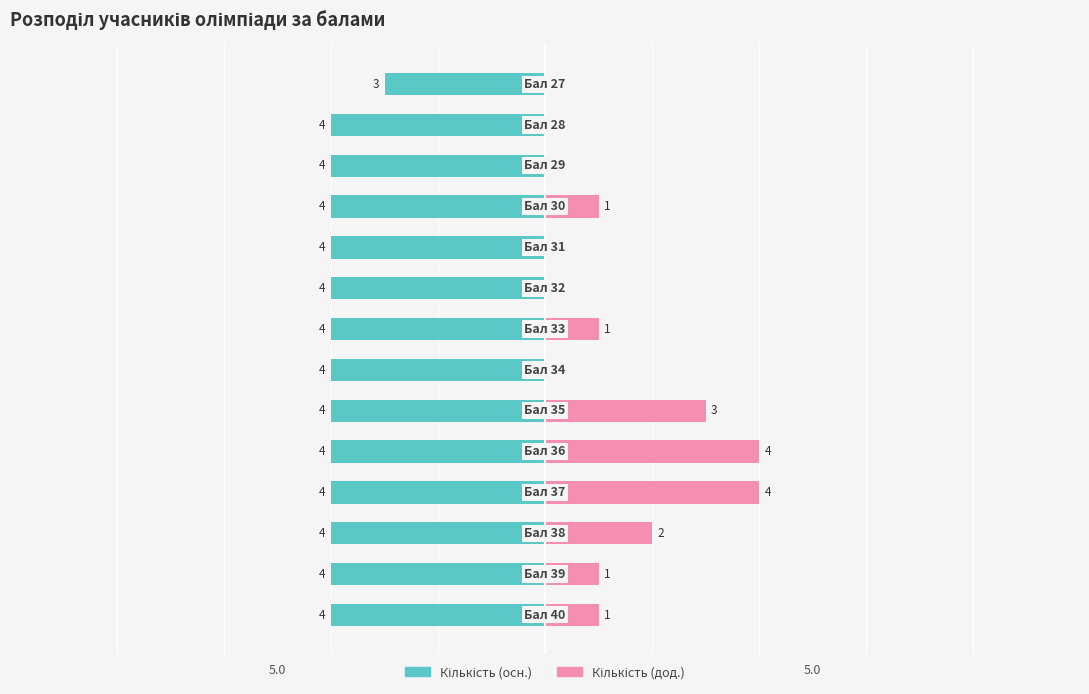

How many groups of bars are there?

14